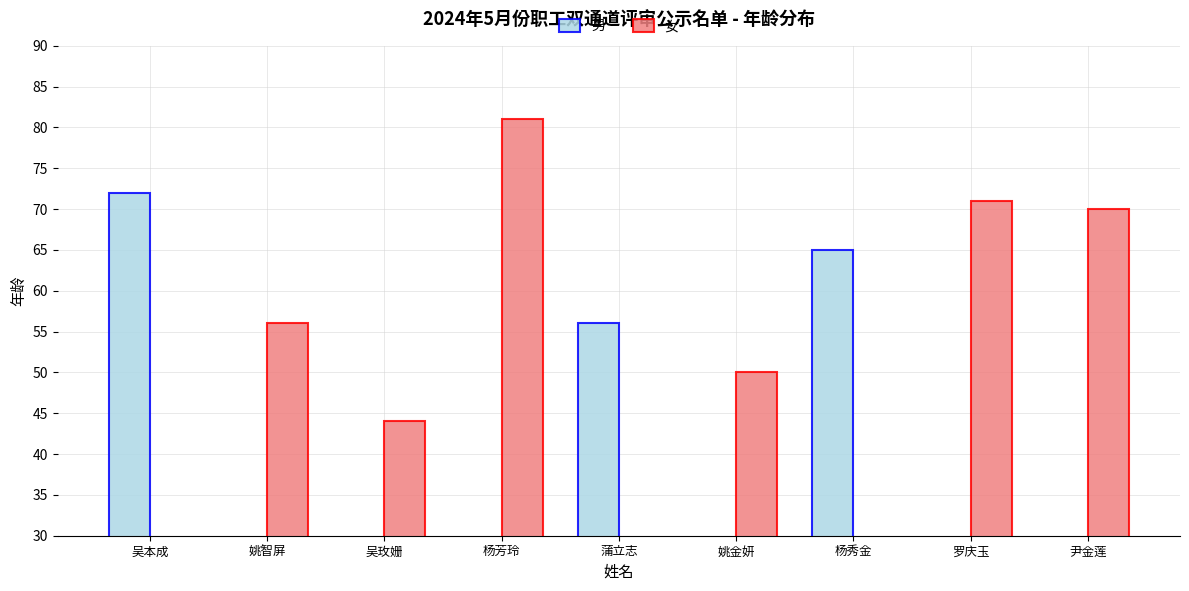

The 女 series shows 16 at 尹金莲. True or false?

False